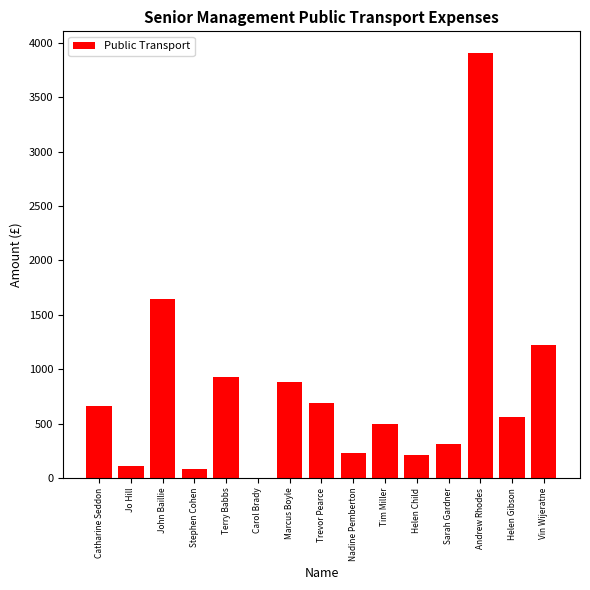

How many data points does each series have?

15